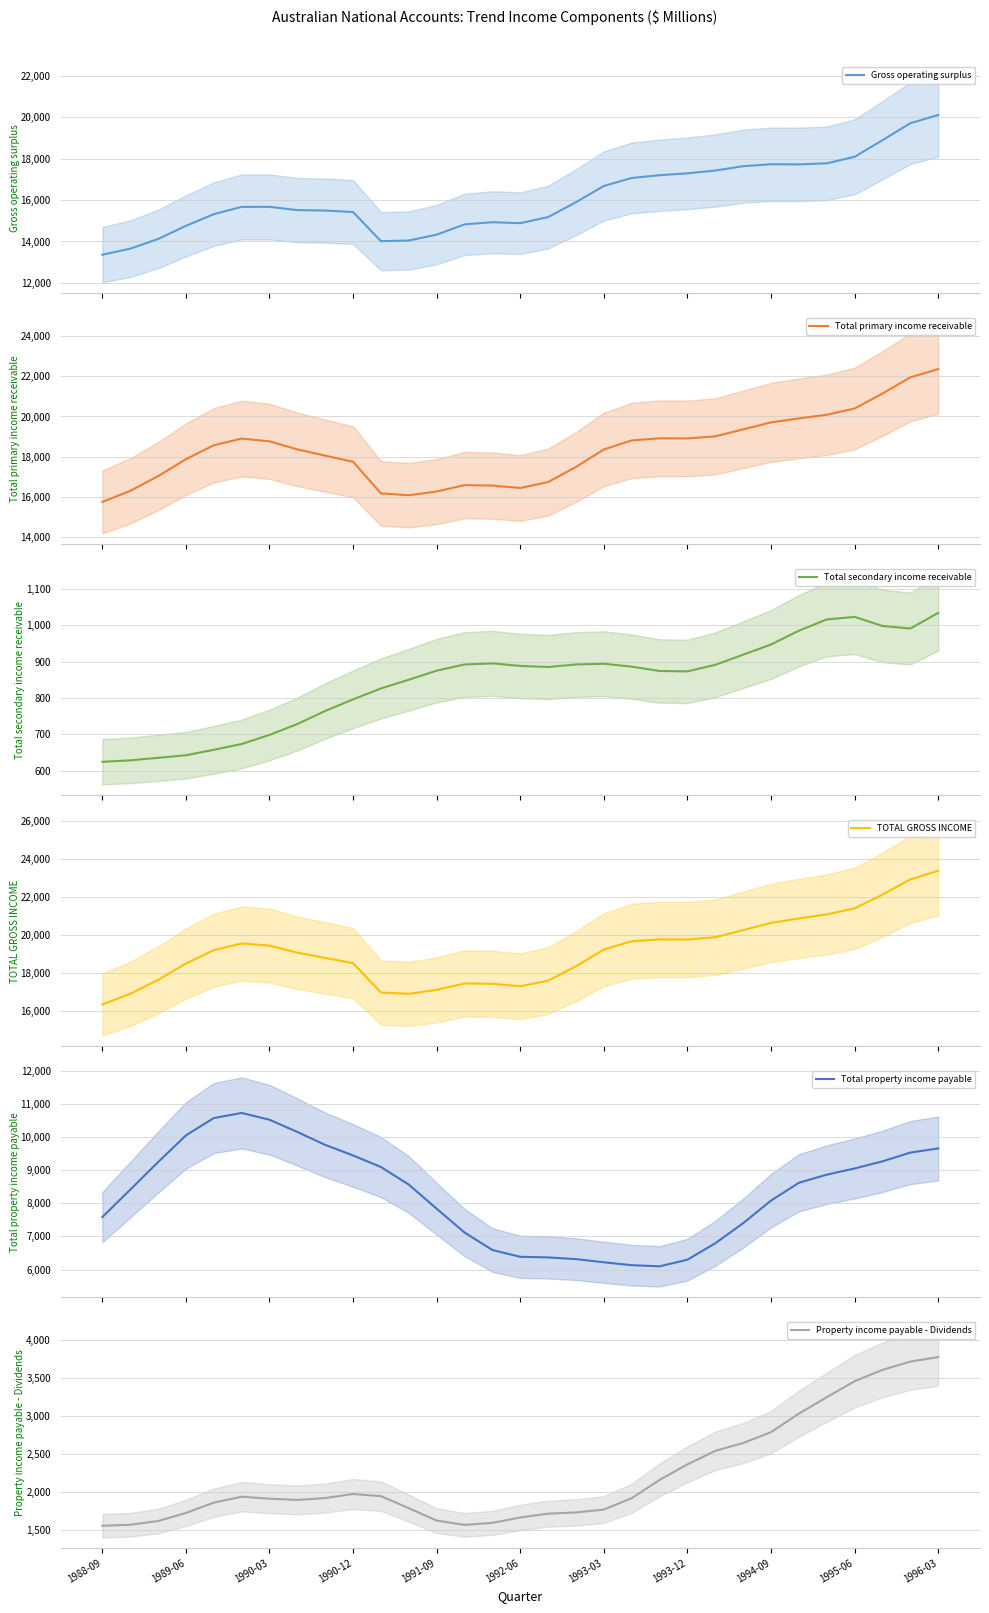

What is the minimum value for Property income payable - Dividends?

1554